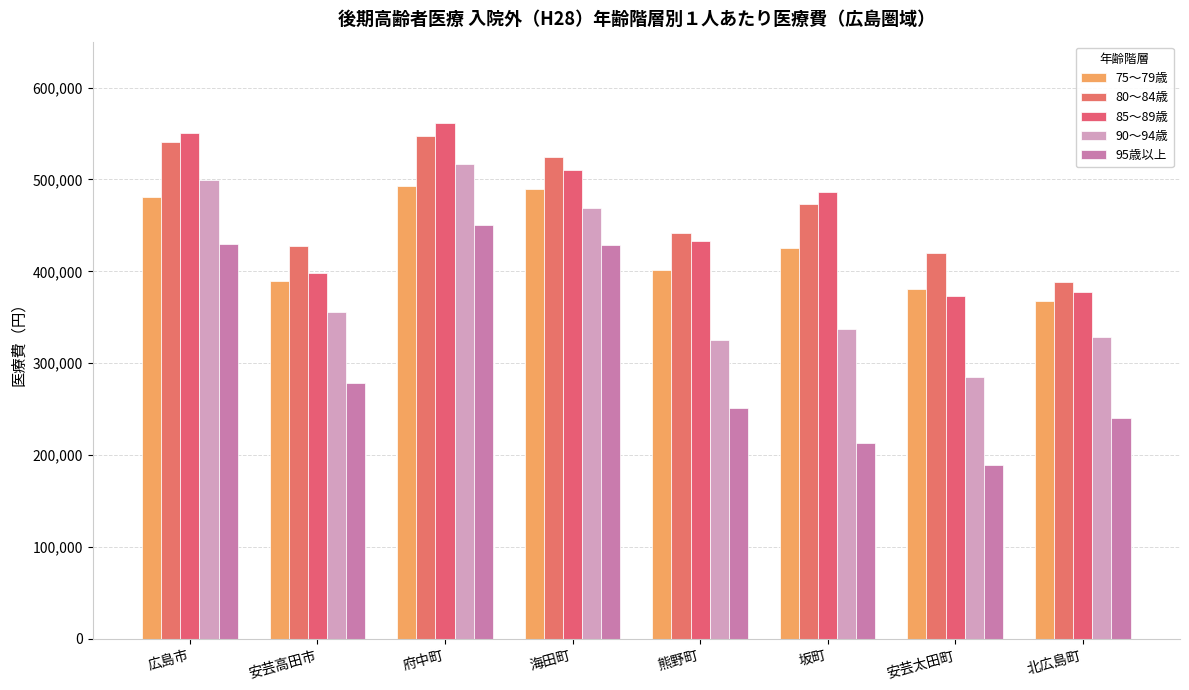

The 85～89歳 series shows 208900.9 at 広島市. True or false?

False